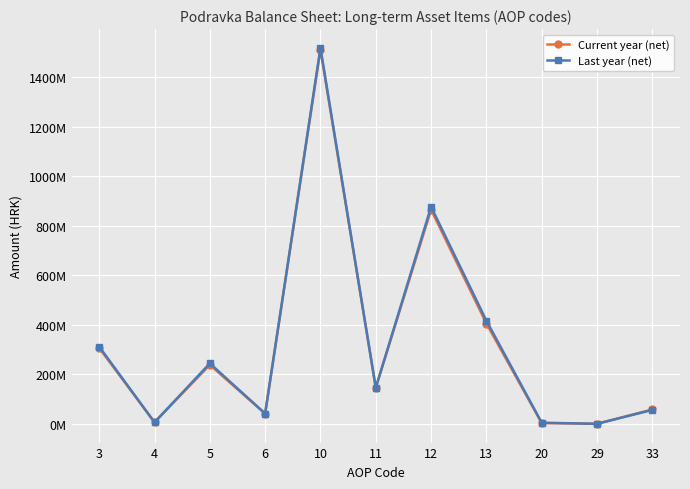

Does the chart have visible grid lines?

Yes